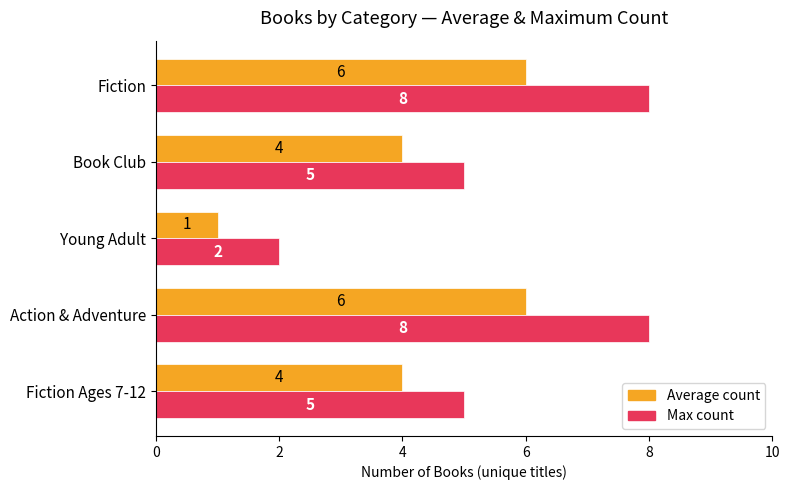

What is the total value across all series at Young Adult?

3